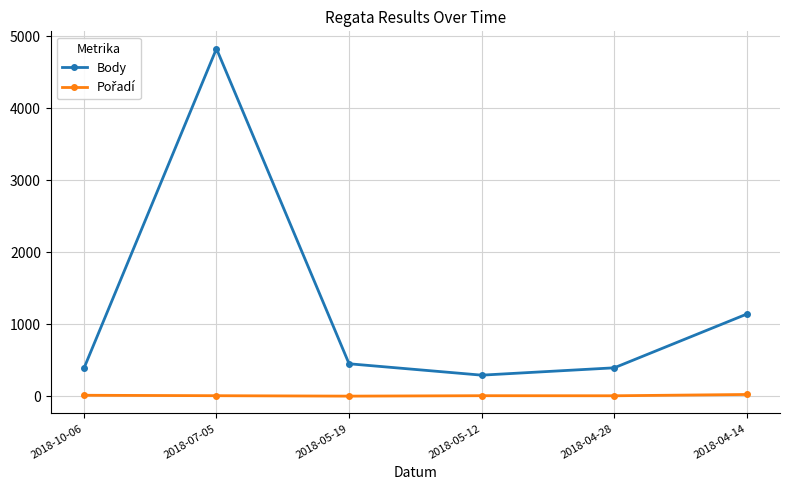

Where is Body nearest to the value 2559?

2018-04-14